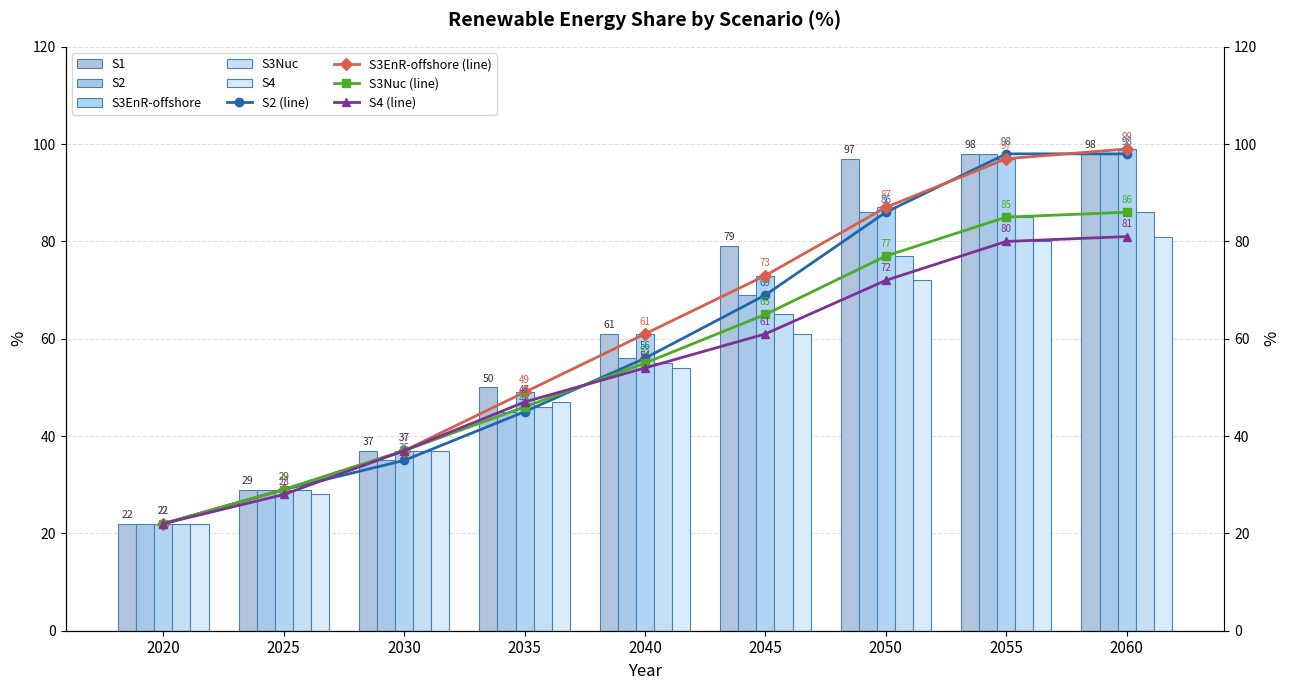

Count the S3Nuc values in the range 37 to 77.

5